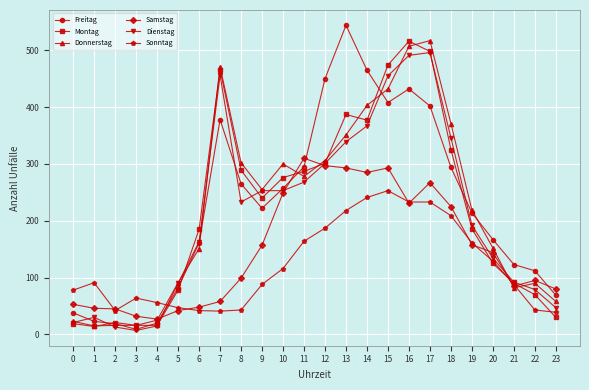

Which series changed the most between 14 and 23?

Freitag